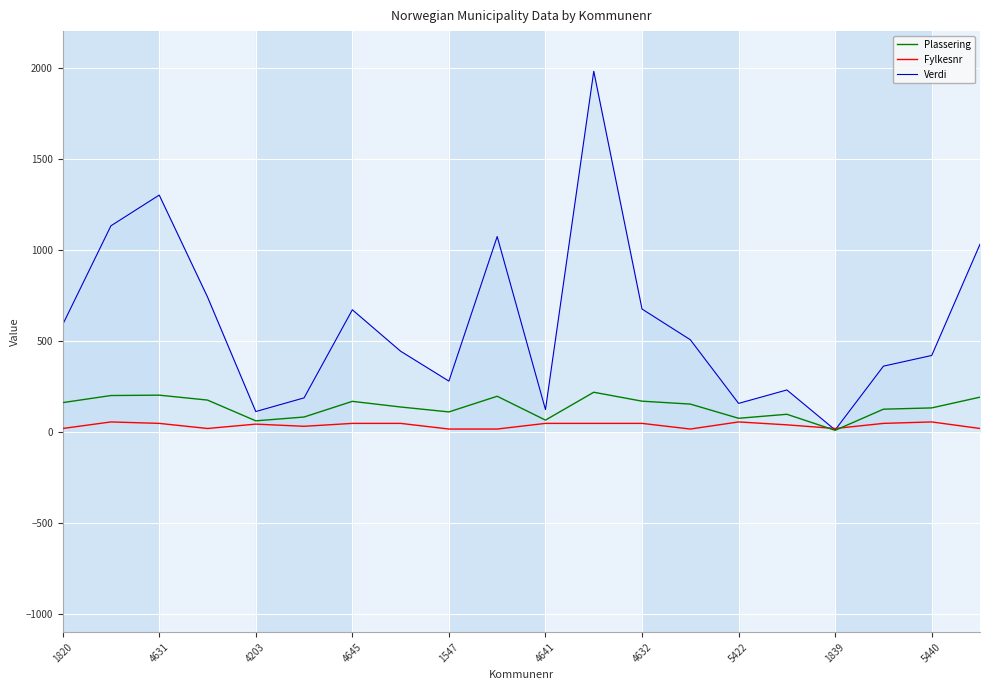

What is the greatest value displayed?

1979.6